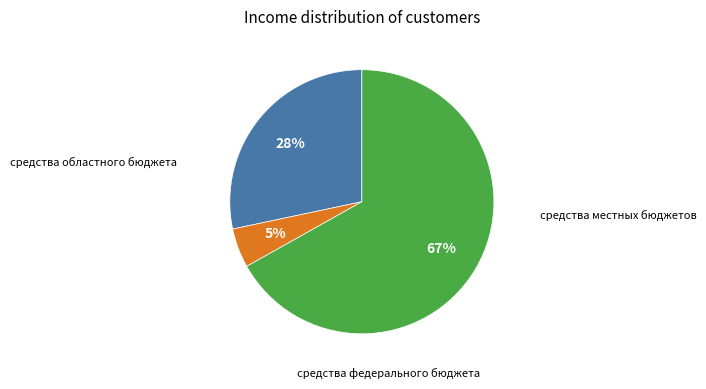

To the nearest percent, what is the difference between the largest and smallest slice percentages?

62%